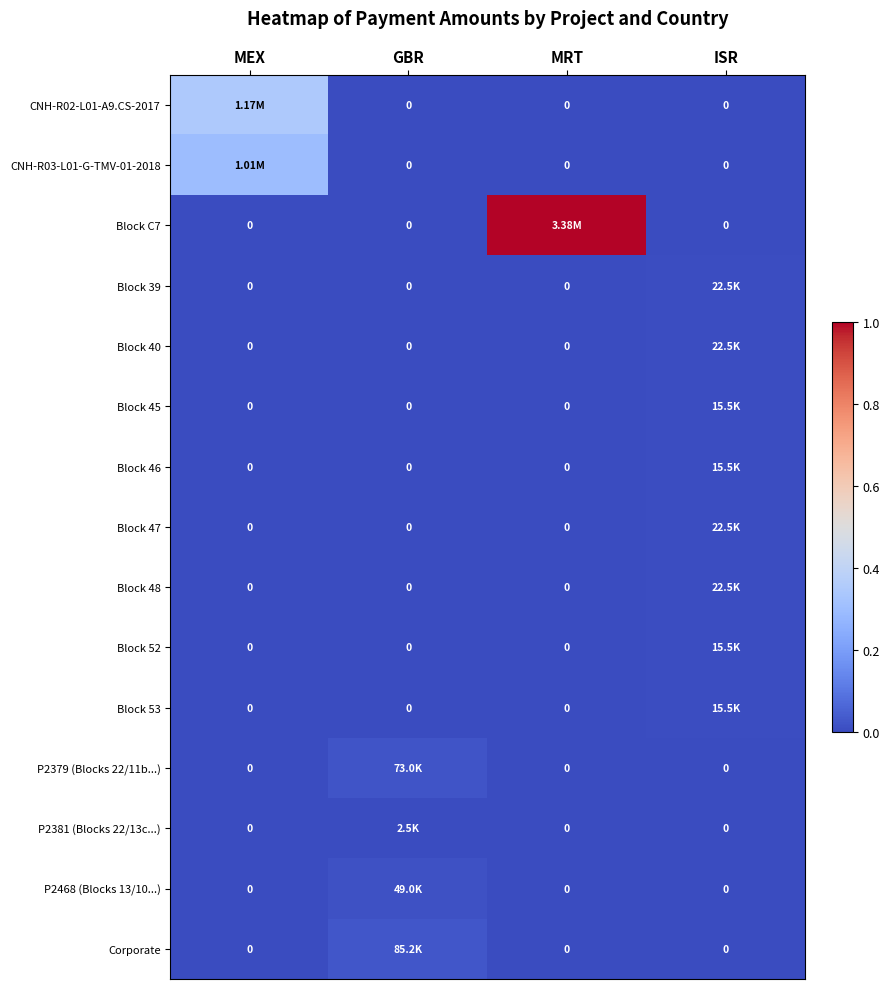

The Block 46 series shows 0.0 at ISR. True or false?

False